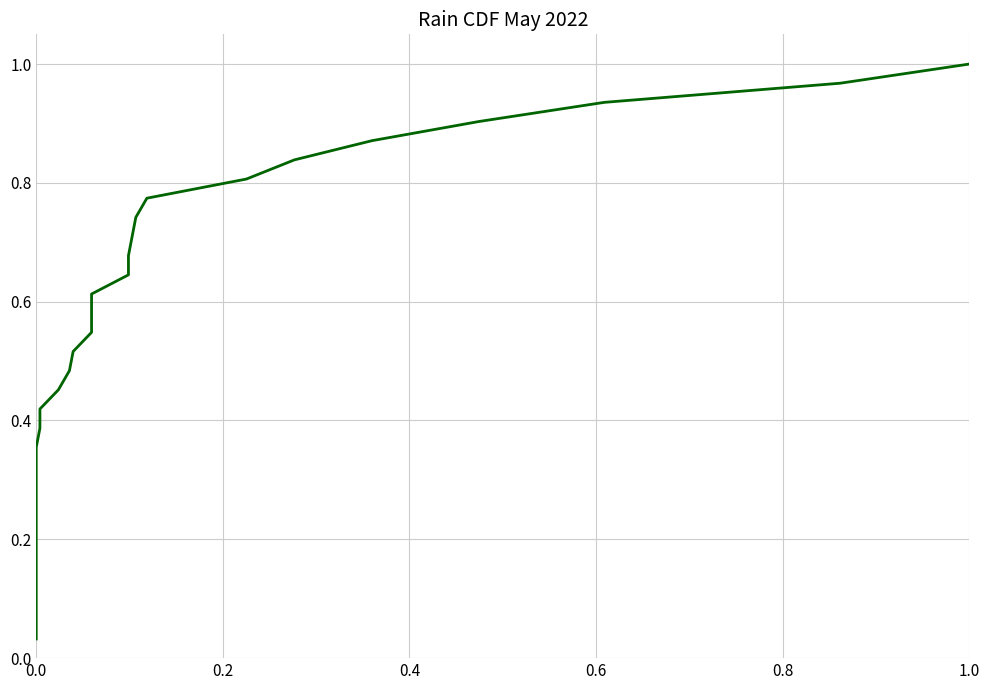

The value at 0.4 is 0.0. True or false?

False